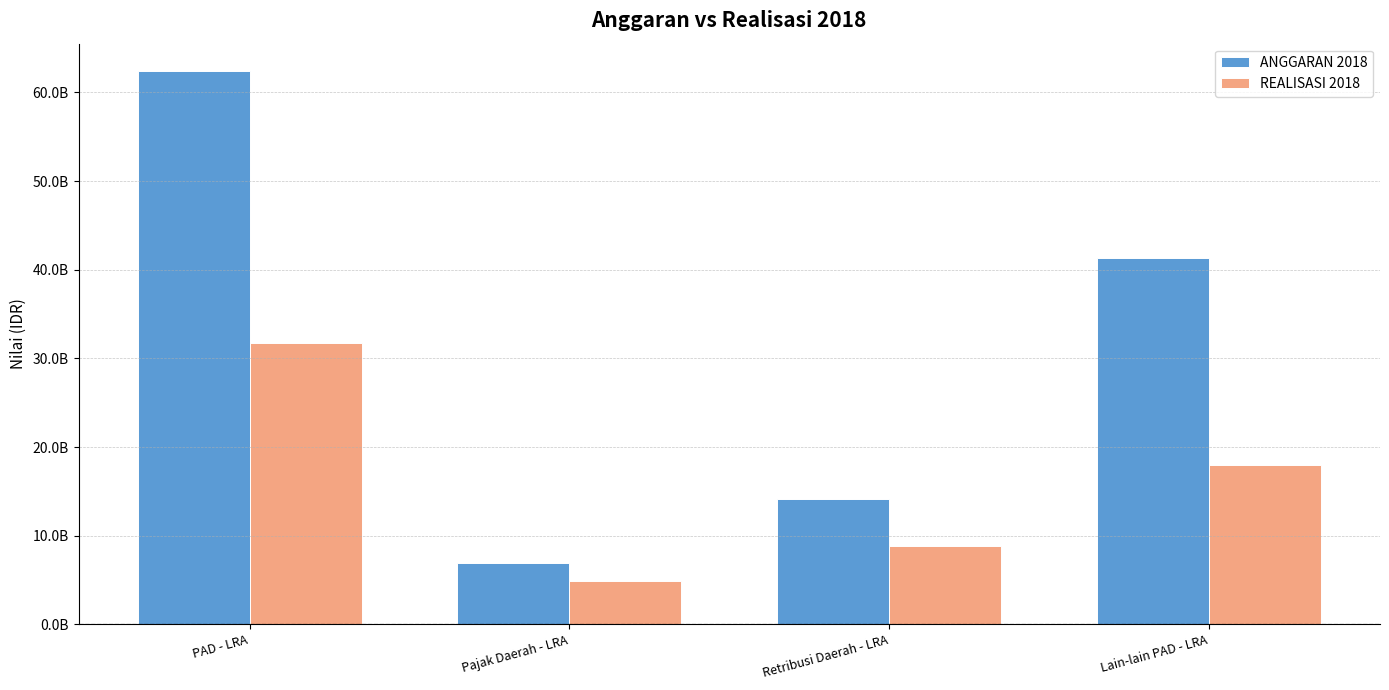

Read the ANGGARAN 2018 value at Pajak Daerah - LRA.

6950000000.0